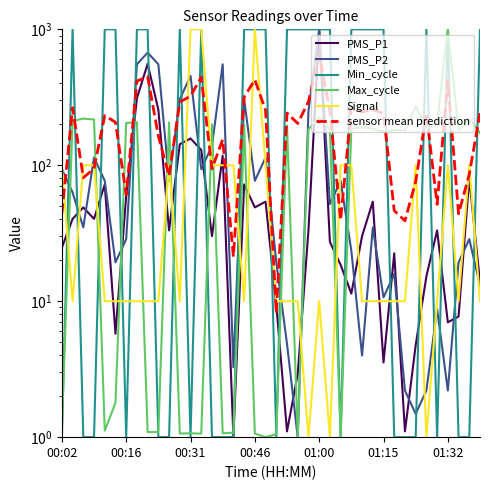

The value of sensor mean prediction at 01:00 is 53.9. True or false?

False